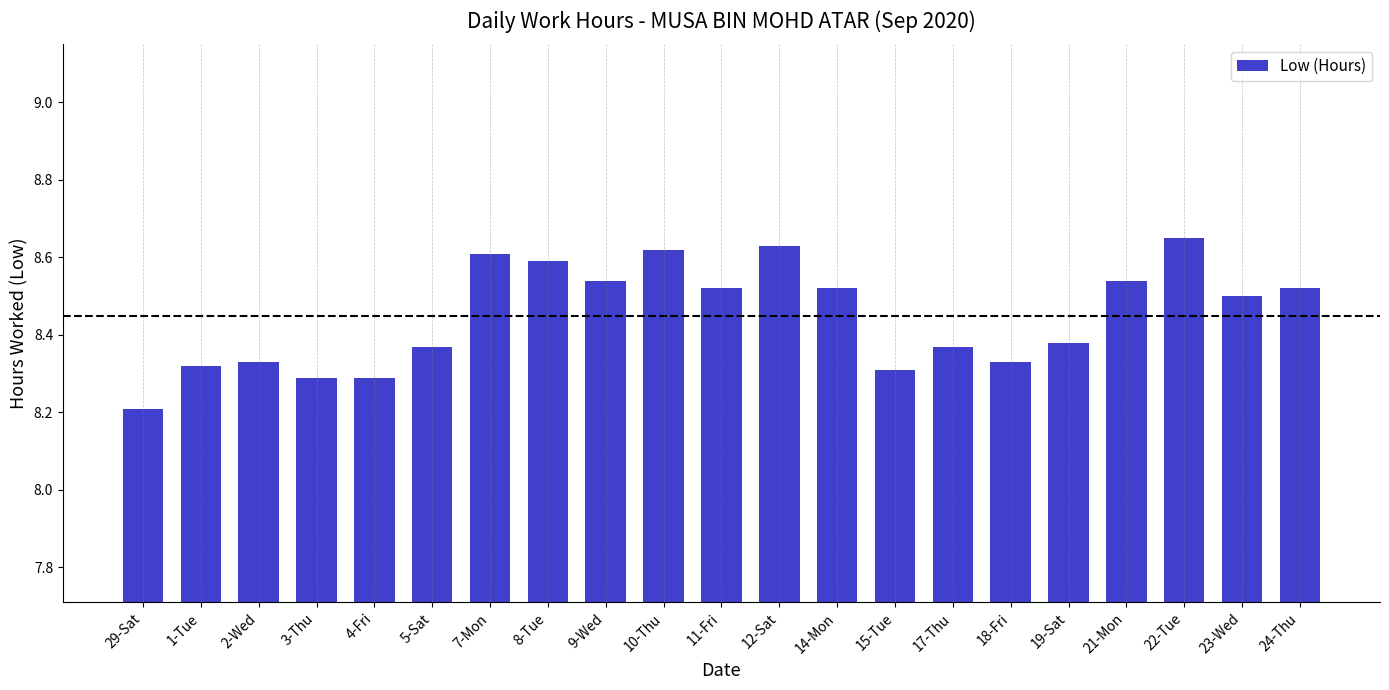

Which category has the highest value across all series?

22-Tue